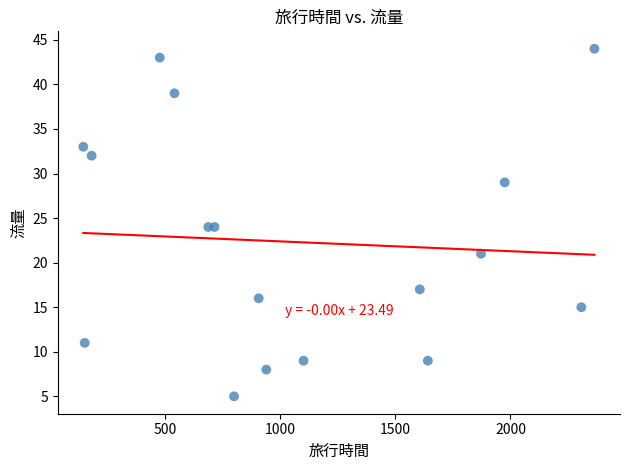

What is the range of X values (max minus min)?

2221